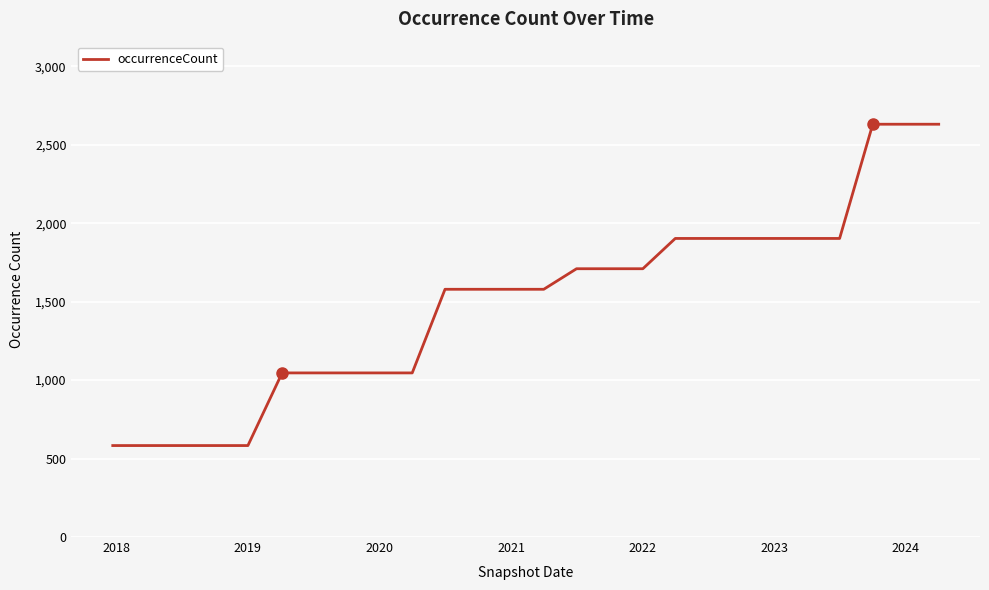

How many values are below 1579?

10